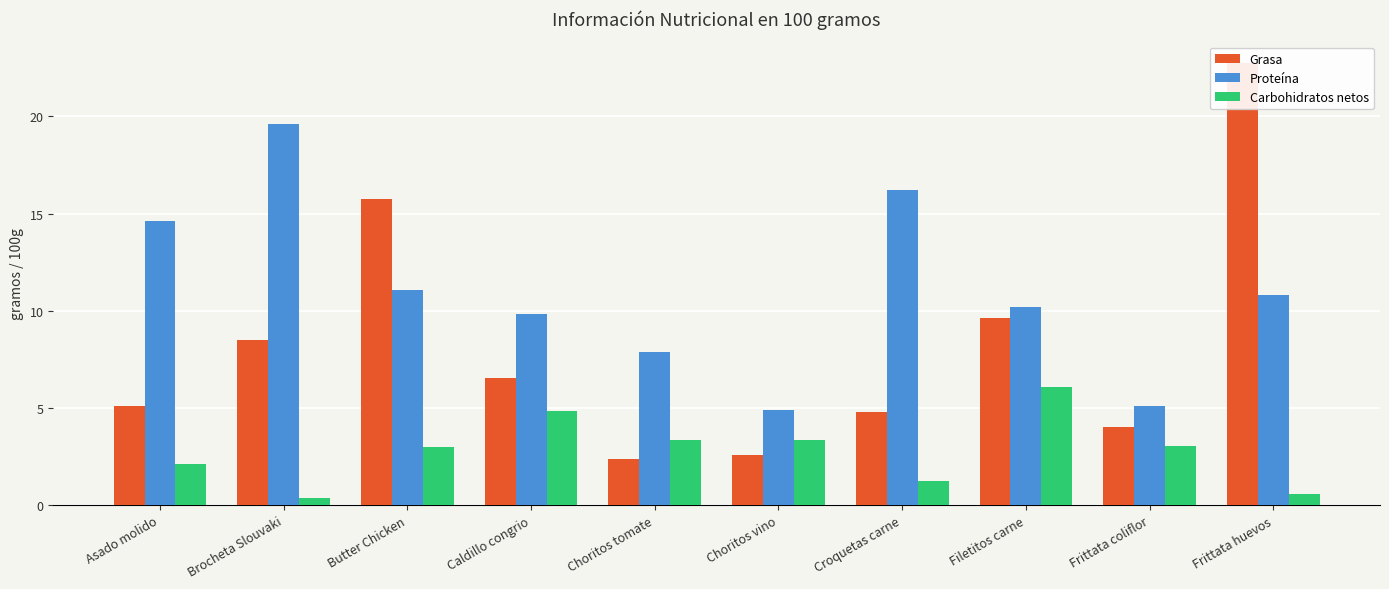

How many values in the Proteína series are below 10?

4